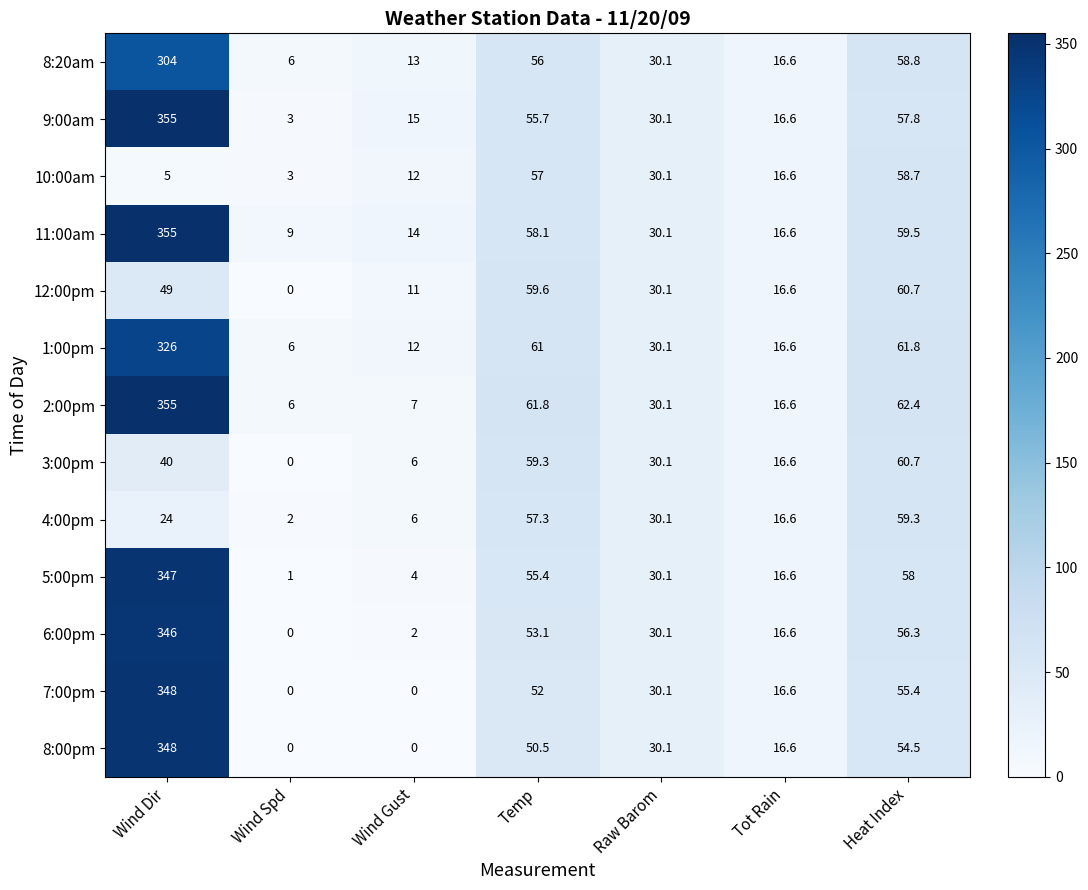

Which category has the lowest value in the 9:00am series?

Wind Spd